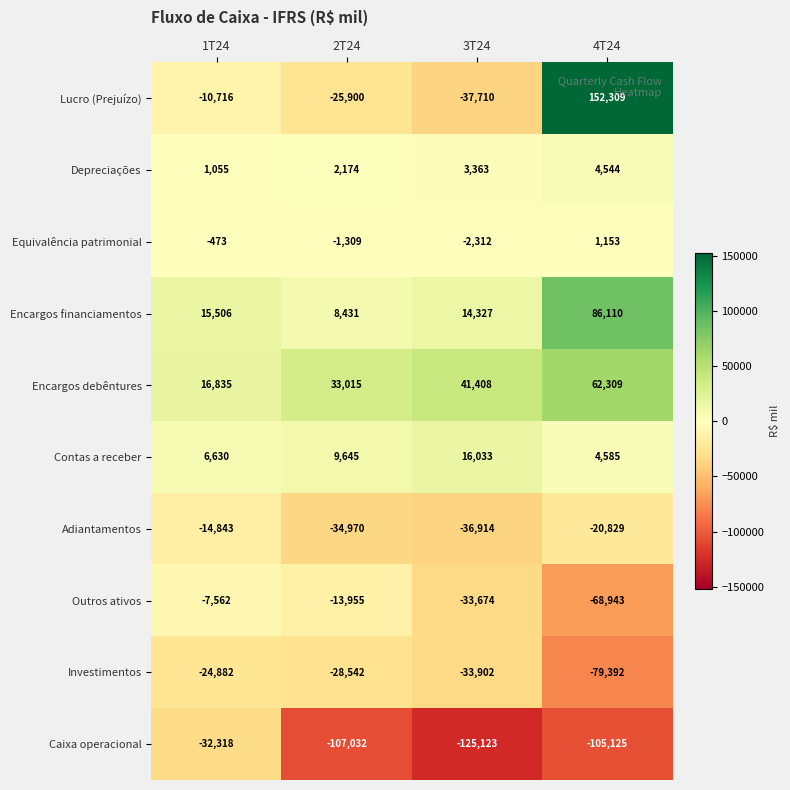

The Contas a receber series shows 16033 at 3T24. True or false?

True